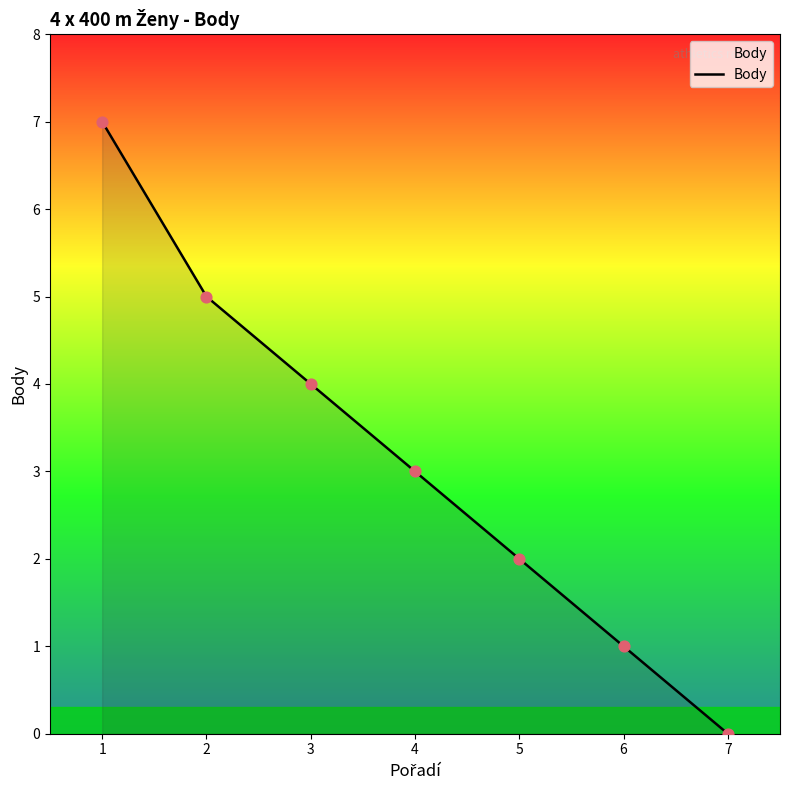

What is the change in value from 1 to 7?

-7